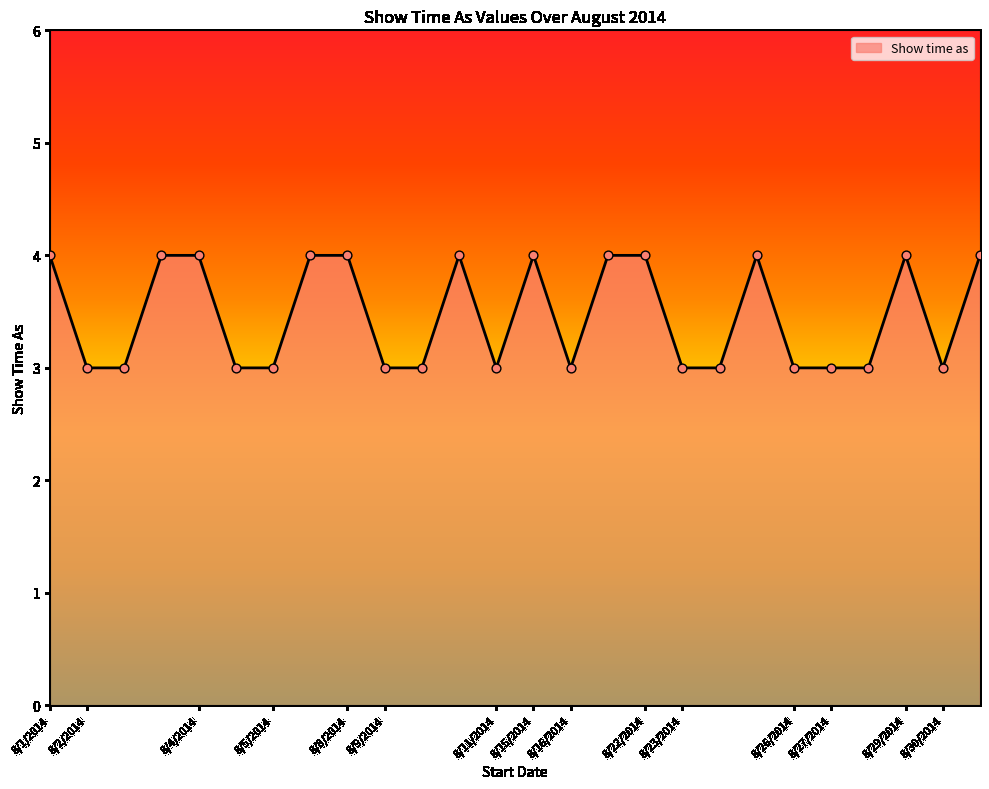

What is the greatest value displayed?

4